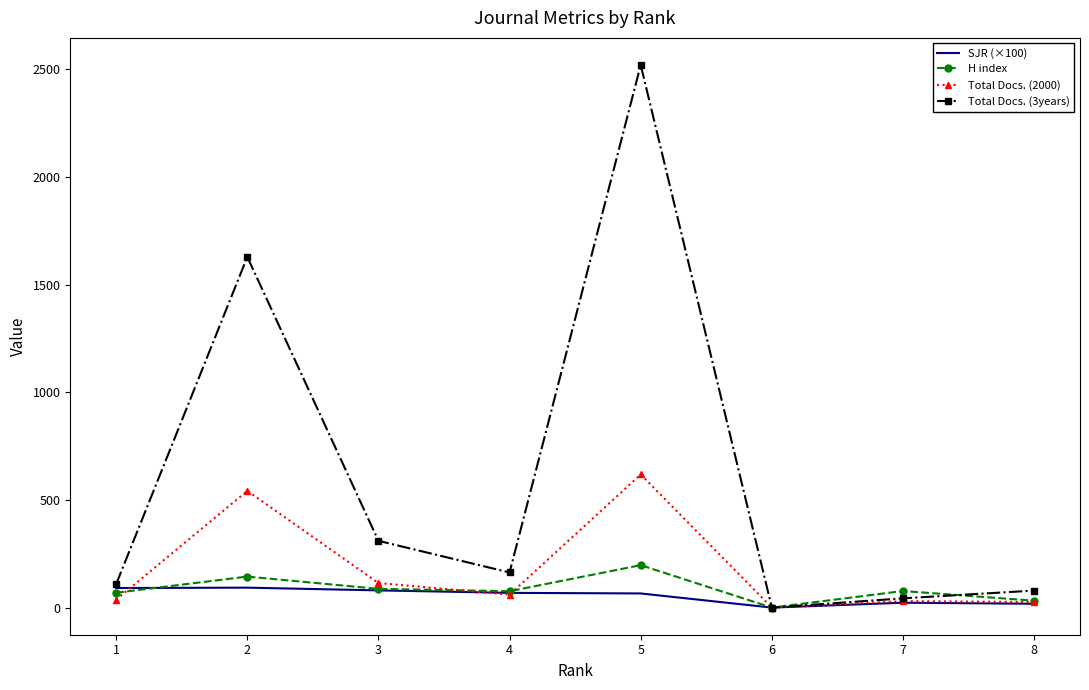

Which series ends up on top after the final intersection of Total Docs. (3years) and H index?

Total Docs. (3years)